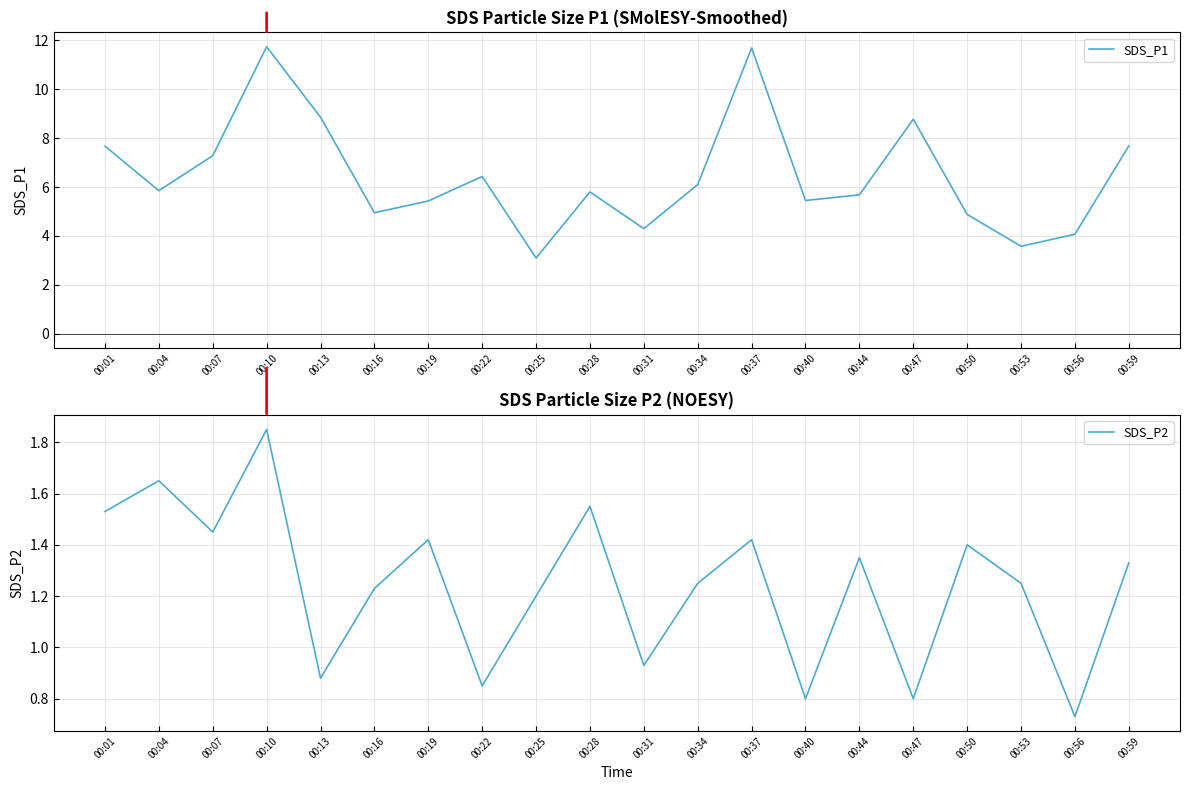

What is the highest value of the SDS_P2 series?

1.9